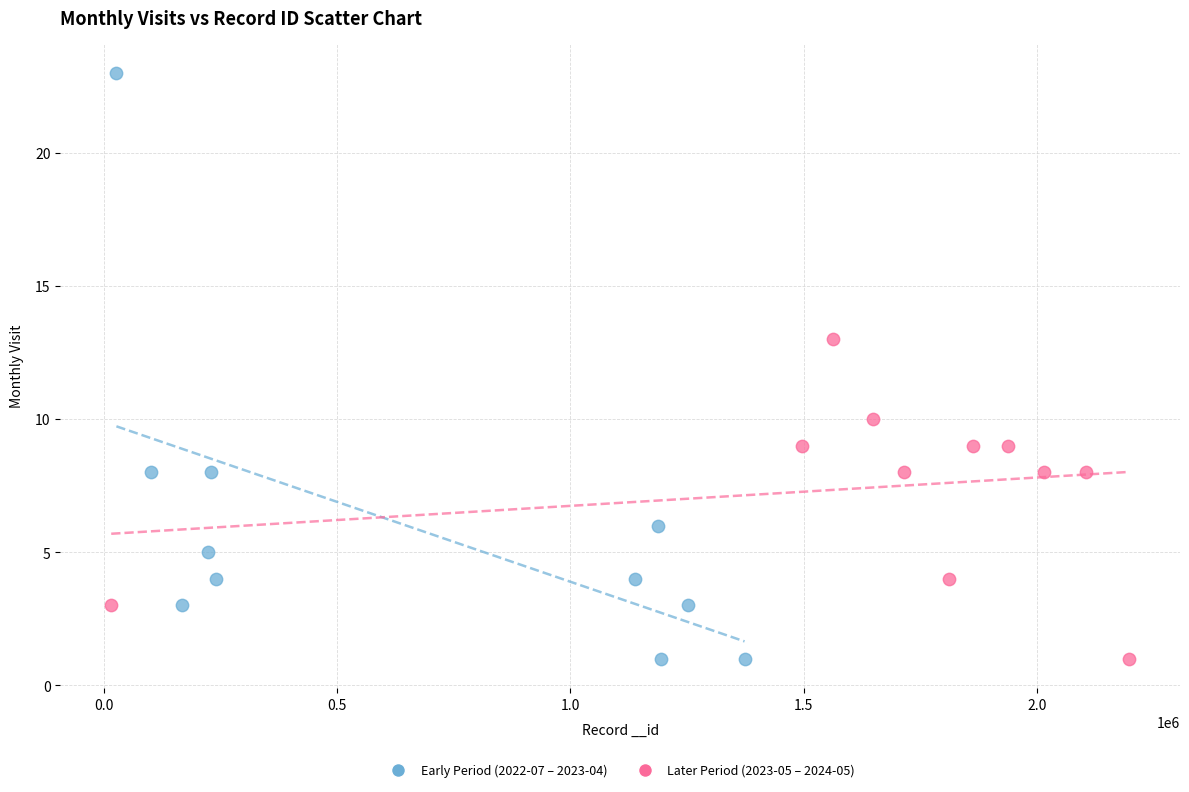

Which series has the widest spread of Y values?

Early Period (2022-07 – 2023-04)